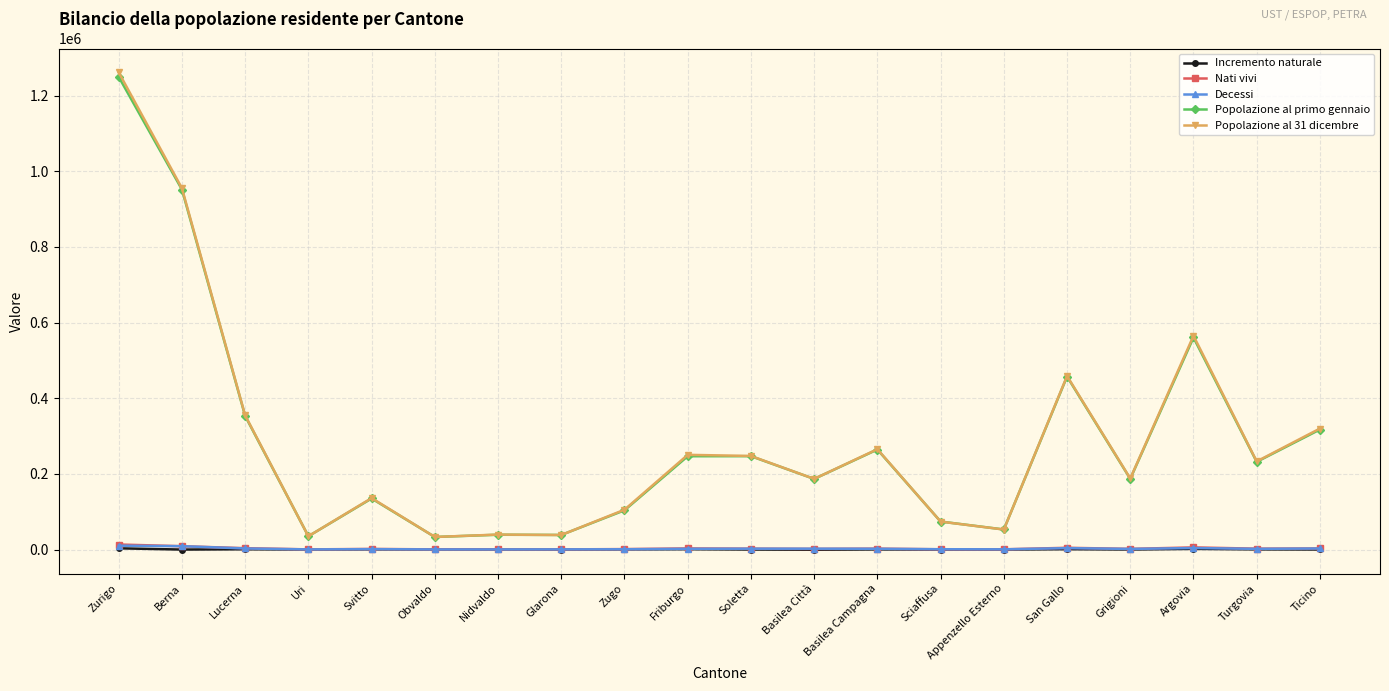

True or false: Popolazione al primo gennaio and Nati vivi cross at least once.

False